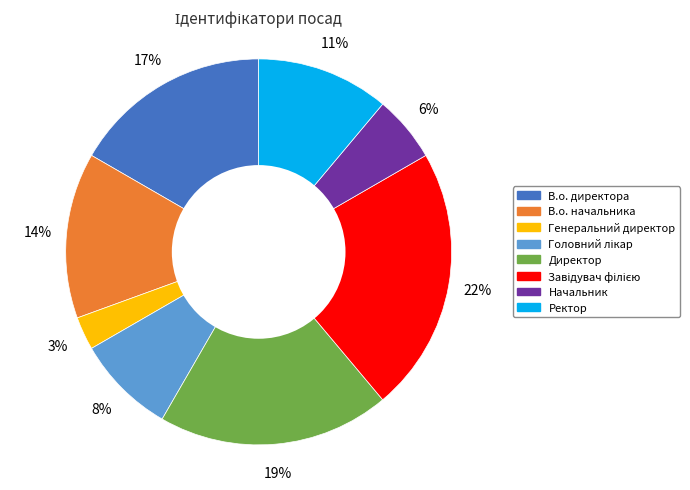

Is В.о. начальника the majority of the pie?

No